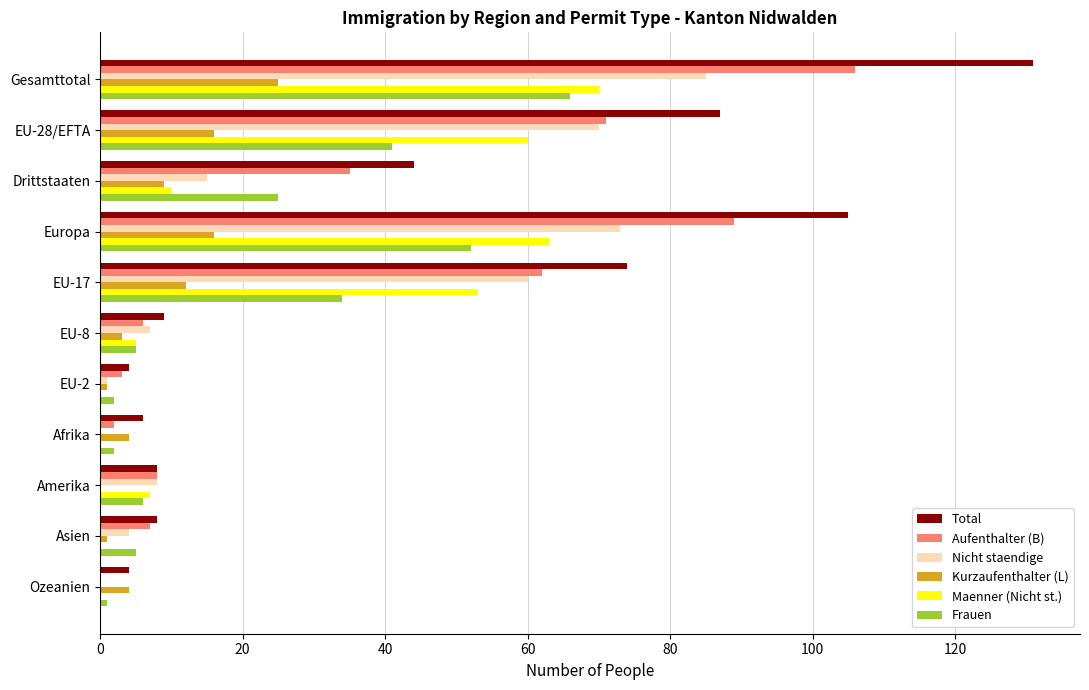

Is the value of Maenner (Nicht st.) at Europa greater than the value of Aufenthalter (B) at Gesamttotal?

No